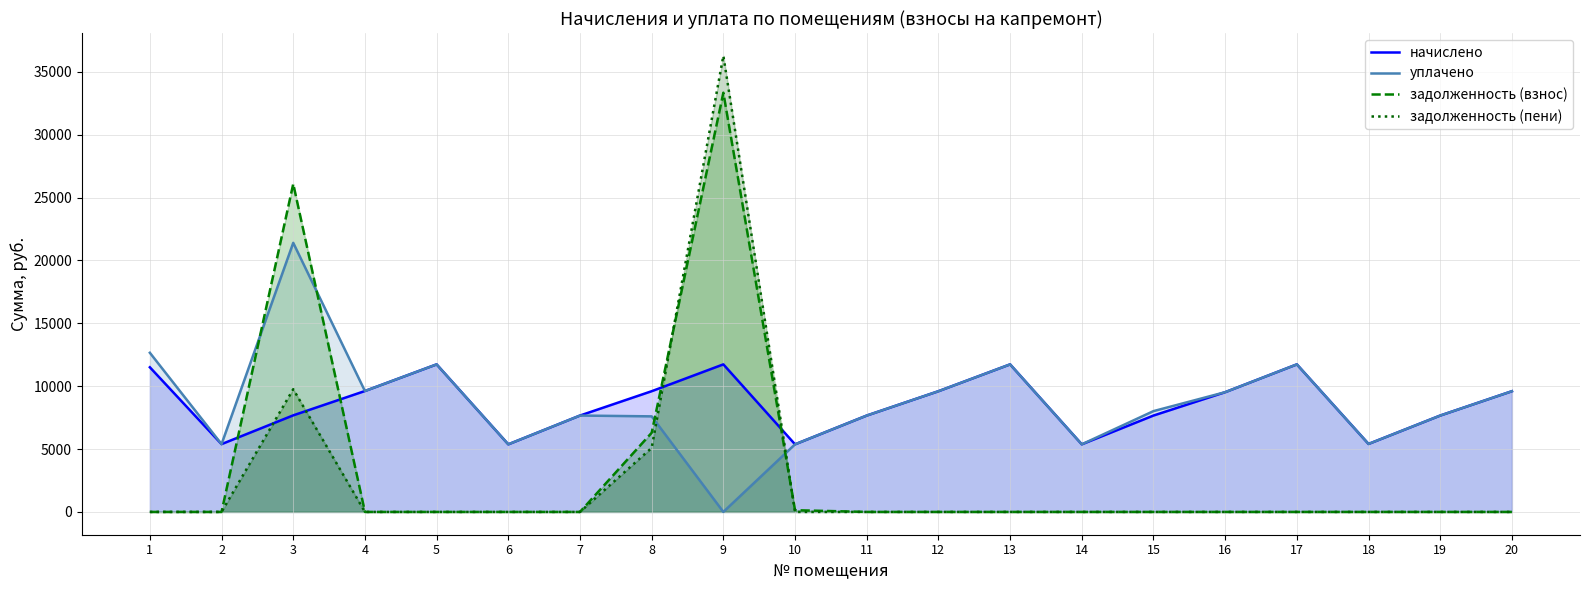

How many distinct data groups are displayed?

4